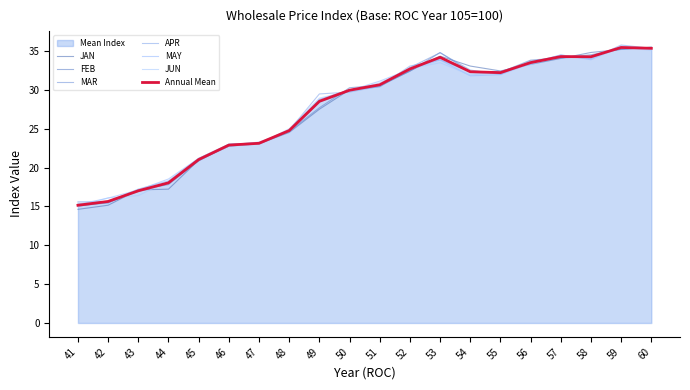

How many values in the APR series are below 30?

10